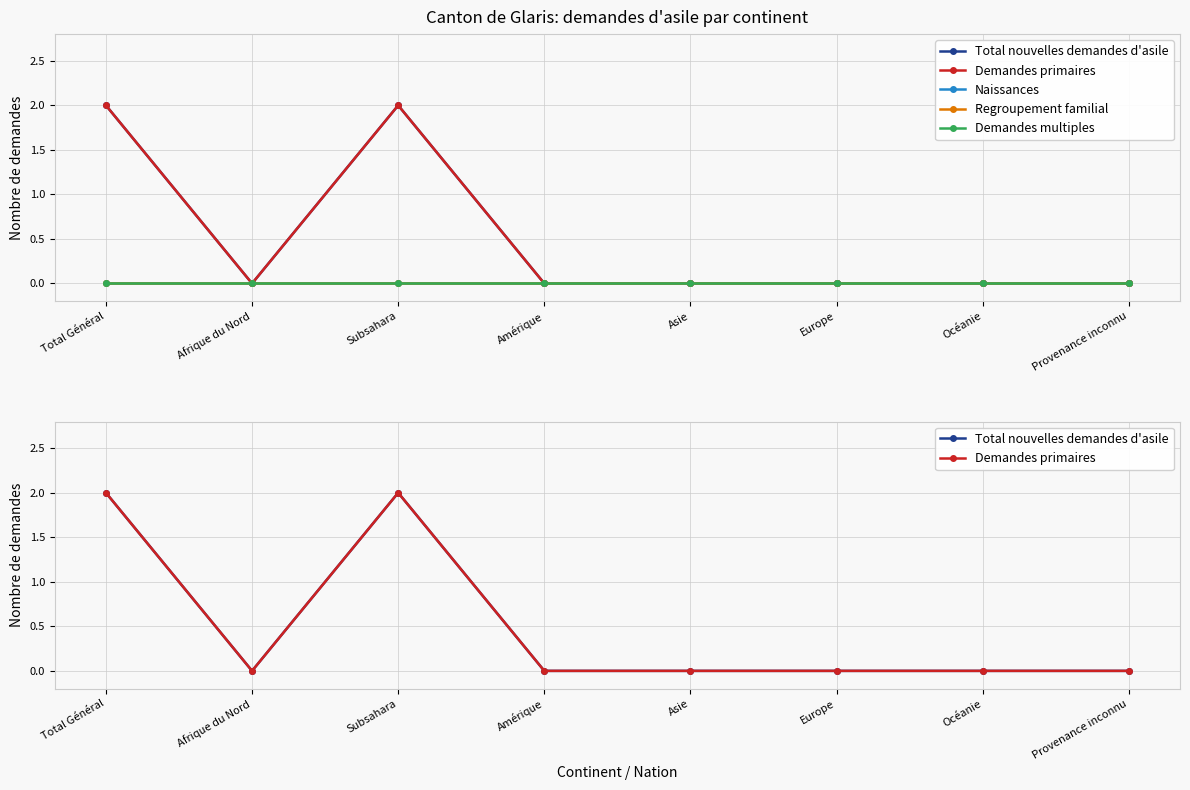

At which category does Total nouvelles demandes d'asile reach its first local valley?

Afrique du Nord